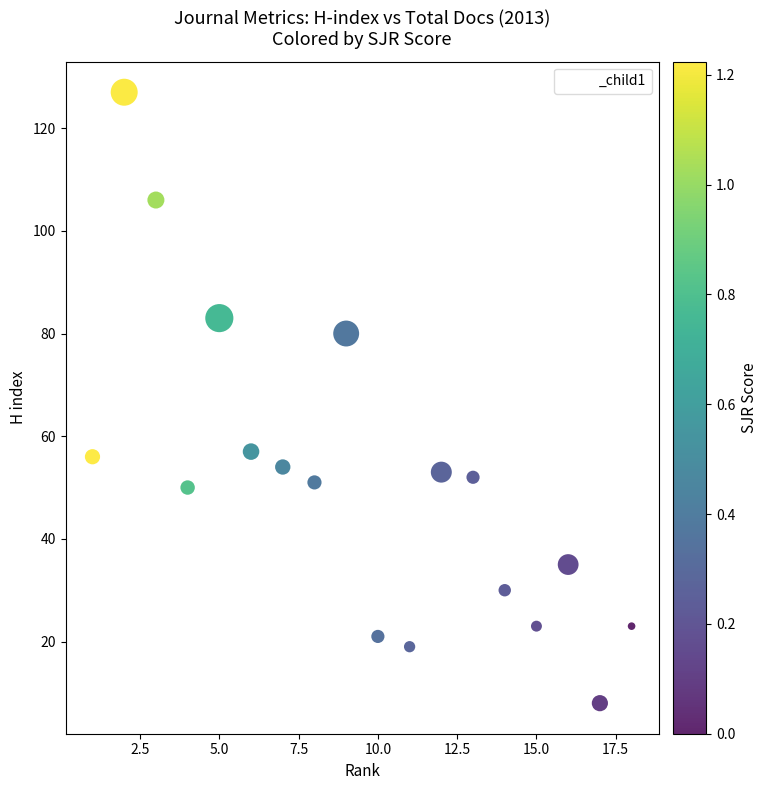

What is the range of Y values (max minus min)?

119